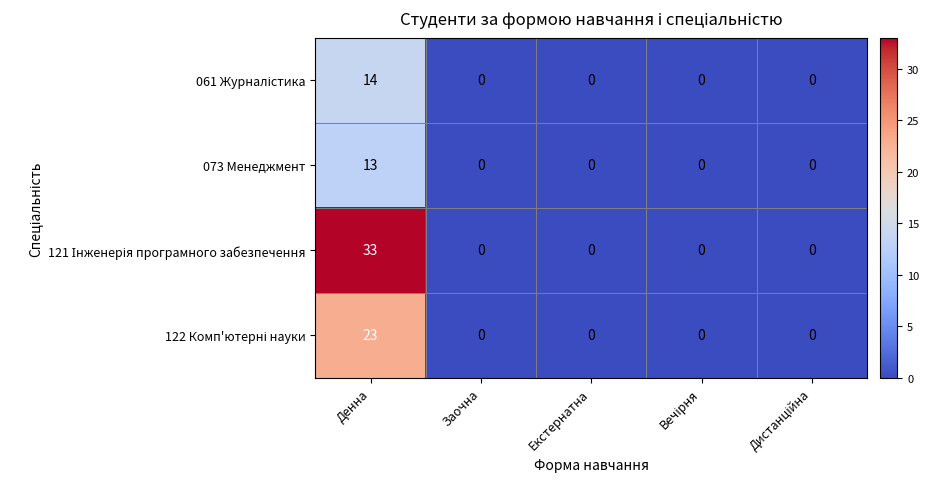

What is the maximum value shown in the chart?

33